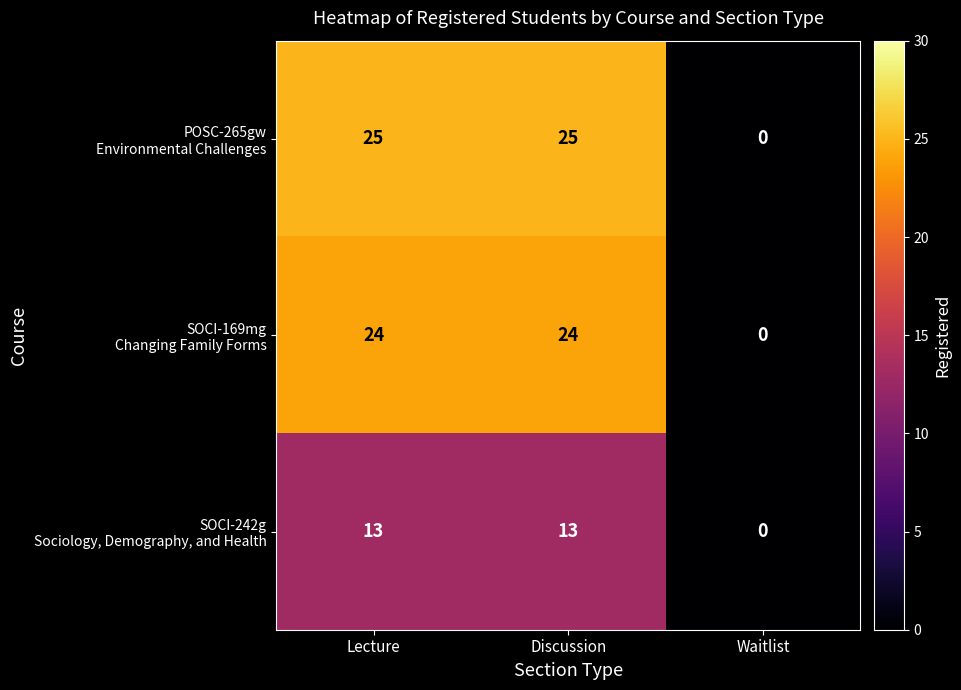

What is the spread (max minus min) of values at Lecture?

12